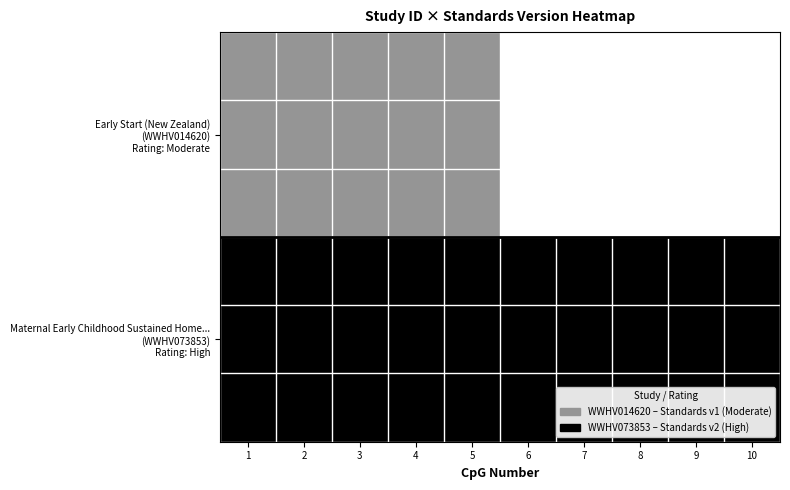

What is the spread (max minus min) of values at 8?

1.0